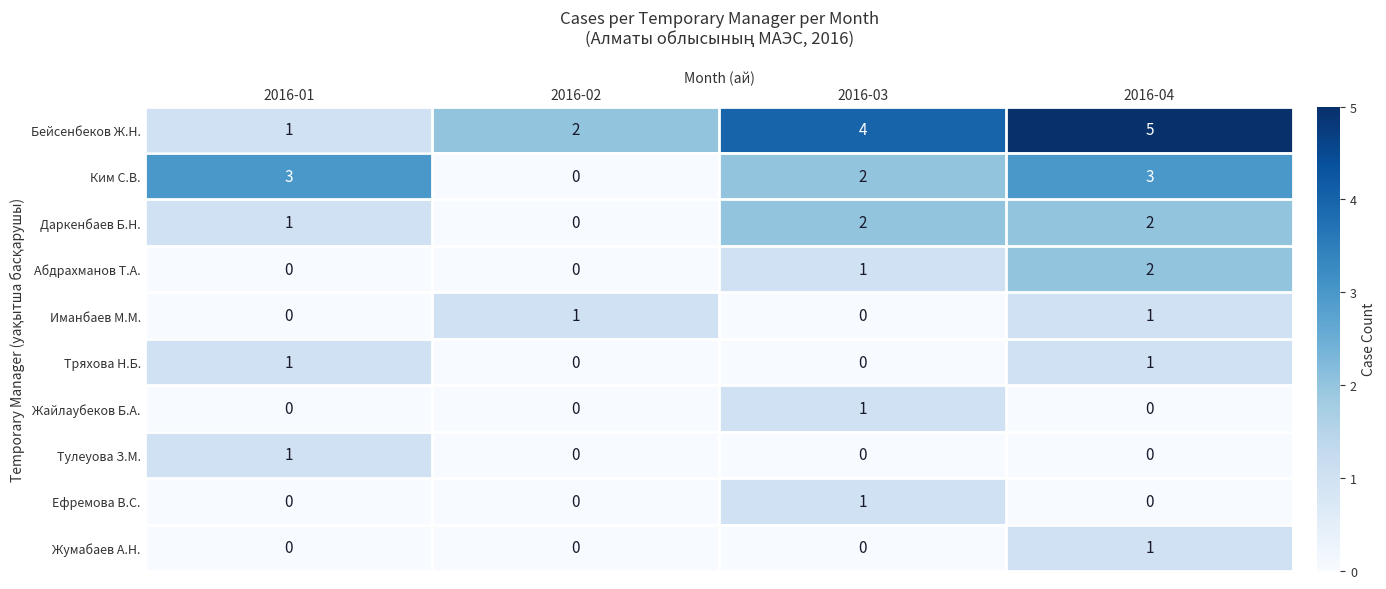

What is the sum of all Абдрахманов Т.А. values?

3